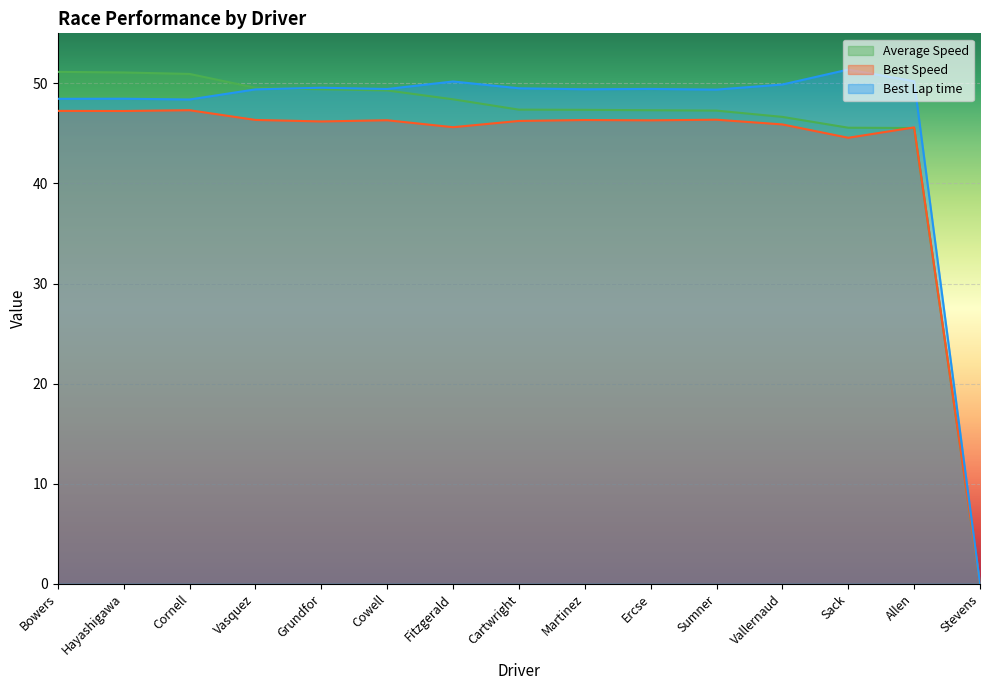

What position from the right is Vallernaud?

4